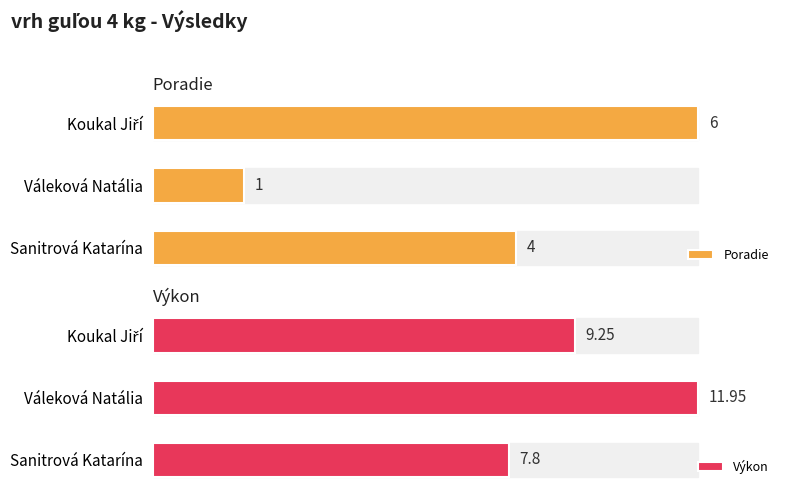

At which label is Poradie closest to 3?

Sanitrová Katarína